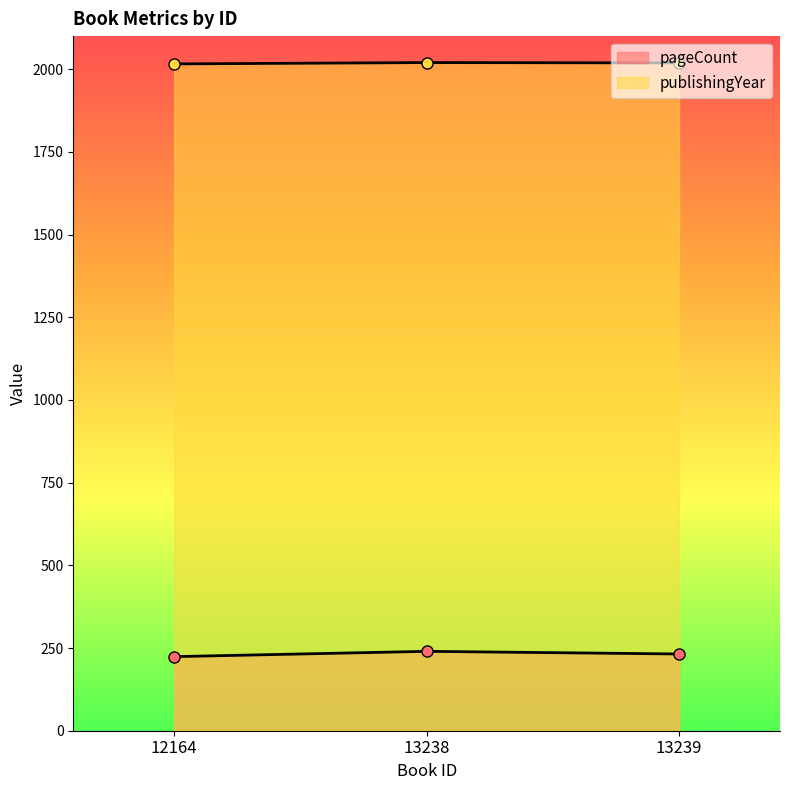

What is the highest value of the pageCount series?

240